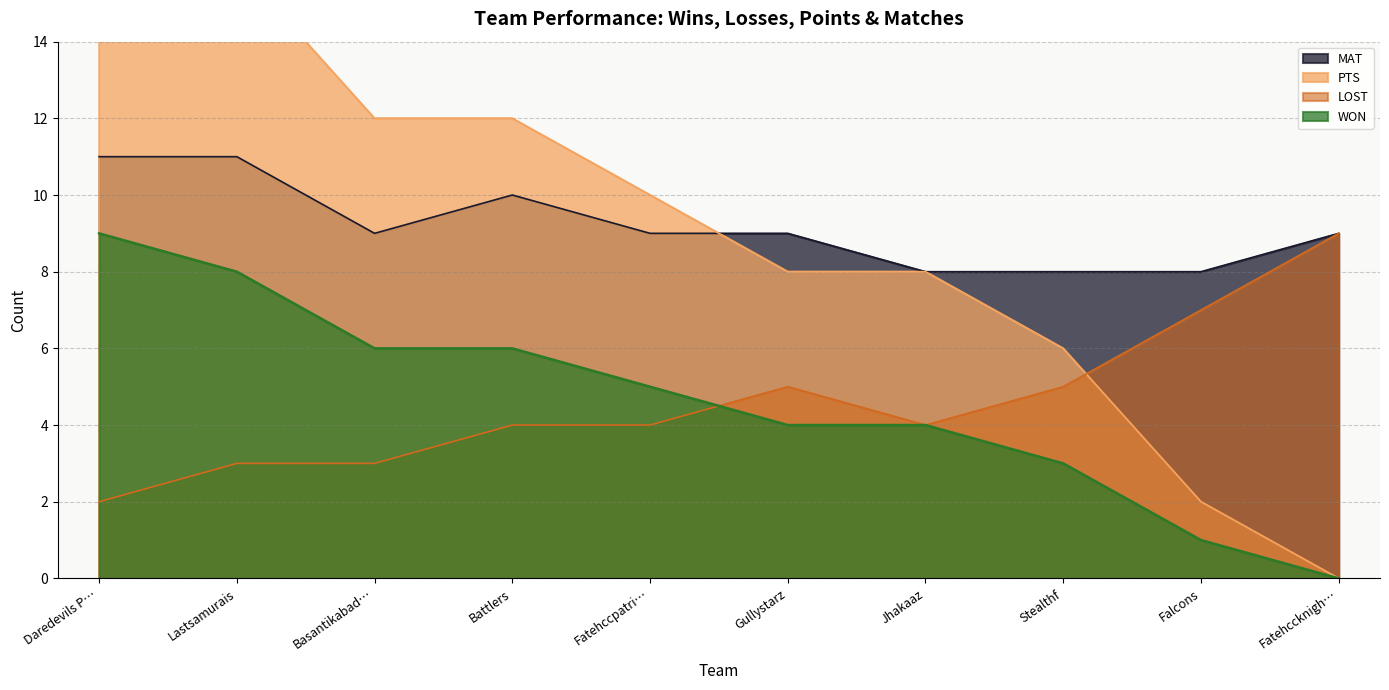

True or false: MAT has a value of 15 at Daredevils P….

False